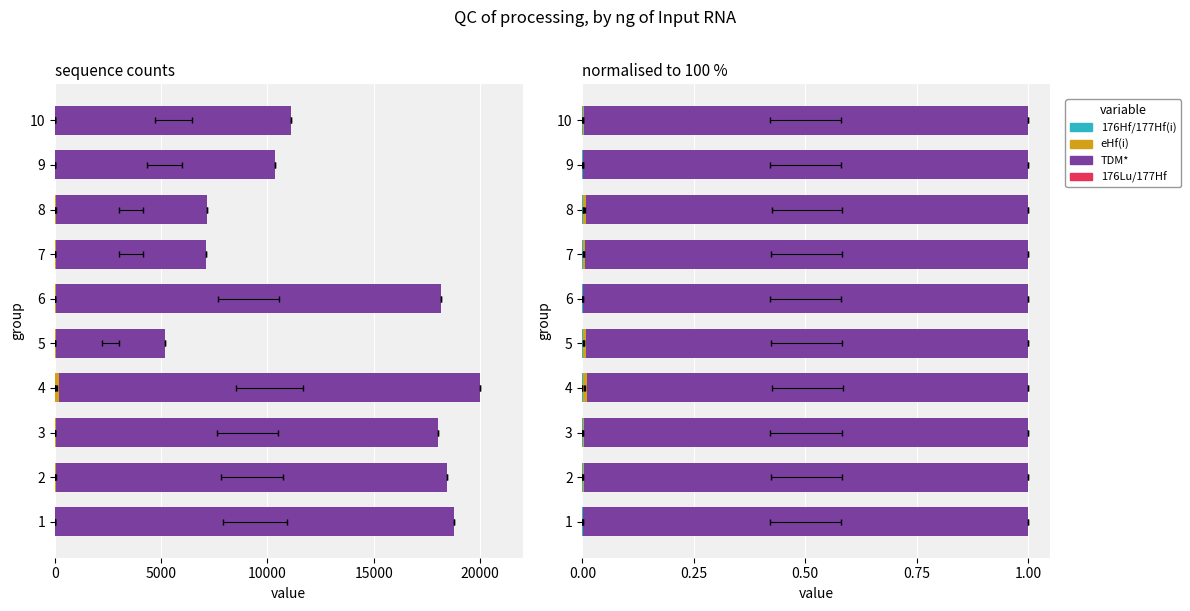

The value of 176Lu/177Hf at 2 is 0.0. True or false?

True